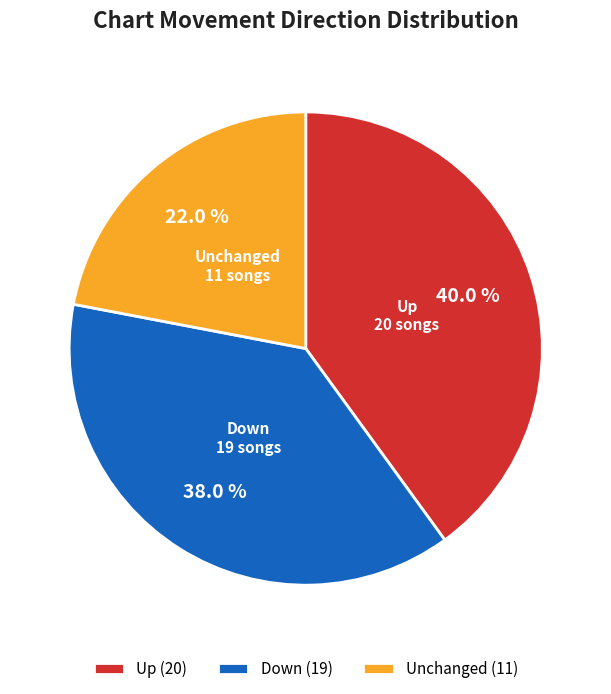

Is there any slice that represents more than half of the pie?

No